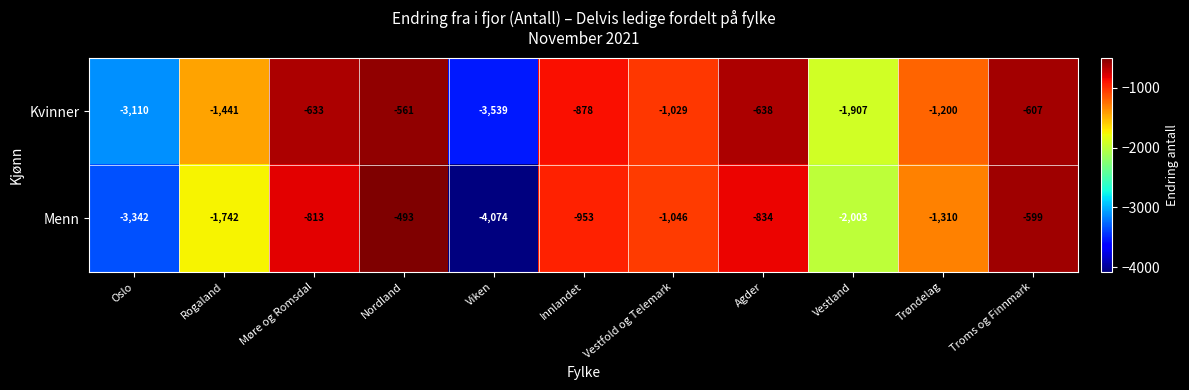

What is the difference between the highest and lowest values at Nordland?

68